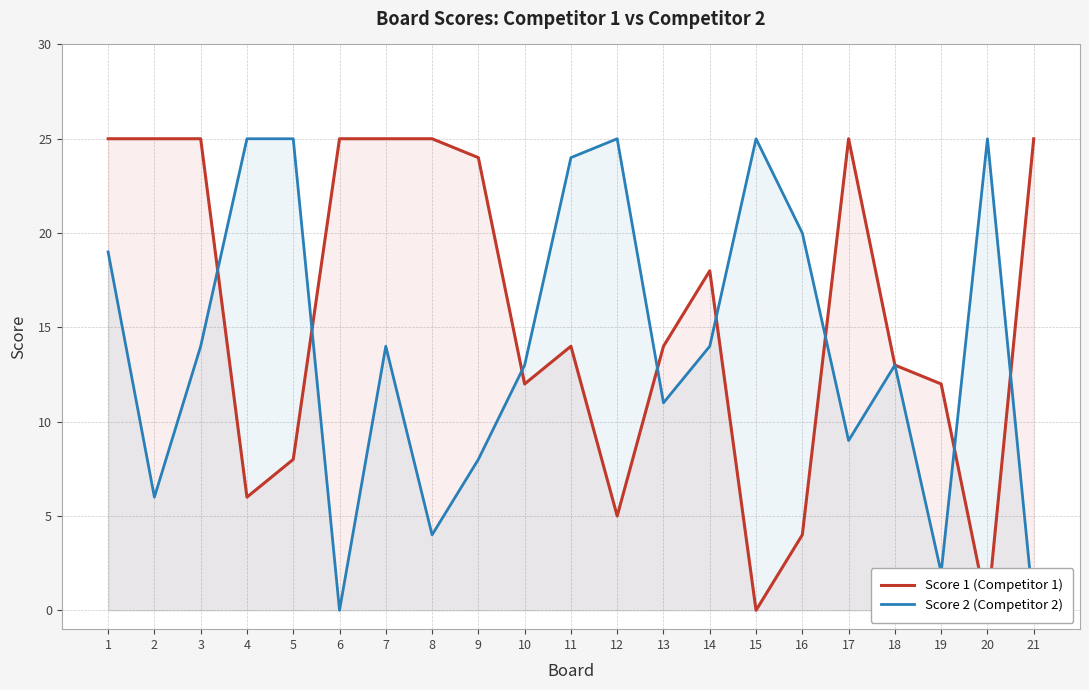

How many values in the Score 2 (Competitor 2) series exceed 14?

8